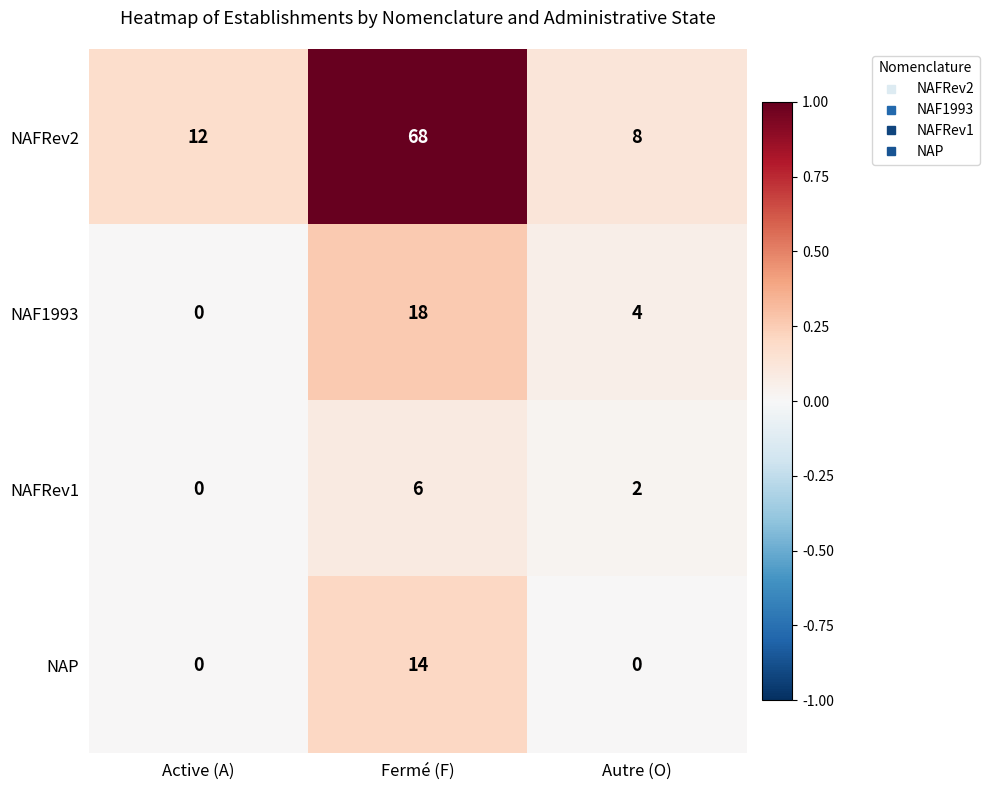

Count the number of categories in the chart.

3